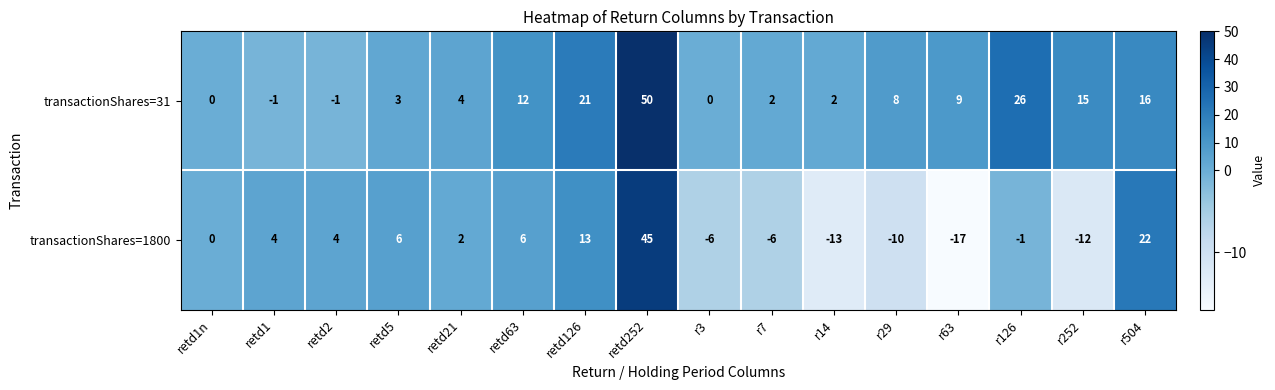

What is the minimum value shown in the chart?

-17